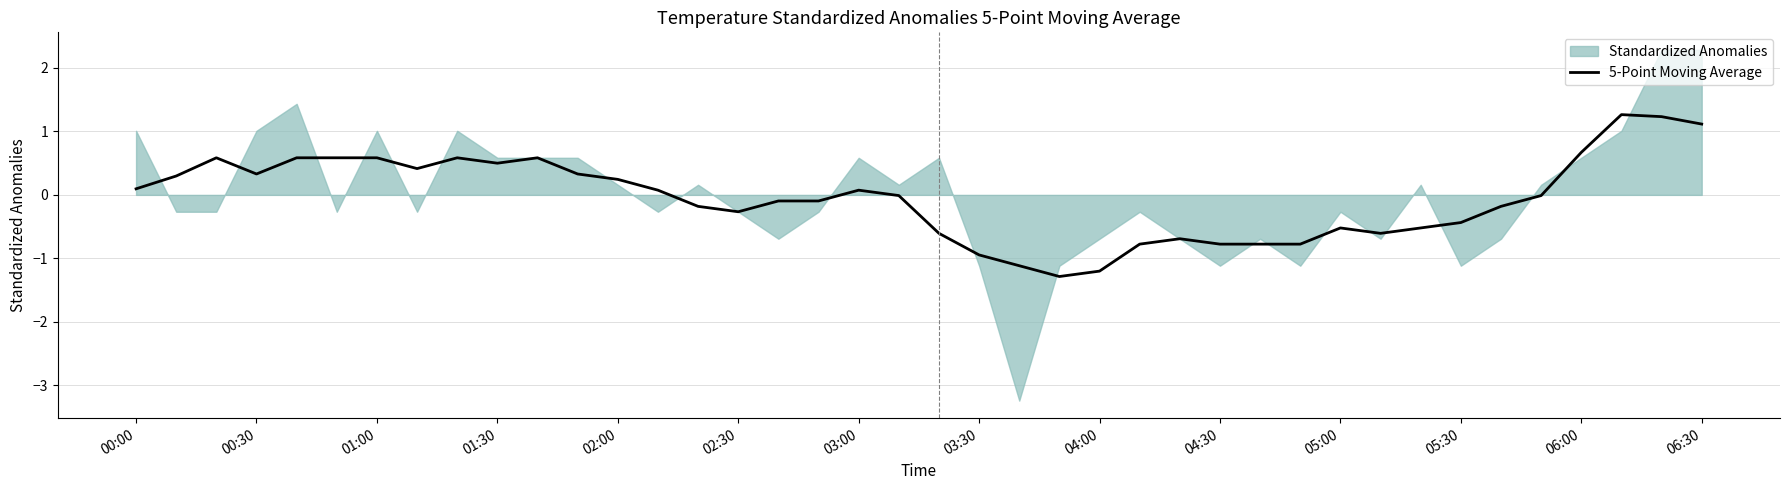

What is the sum of the values at 01:00 and 33?

0.1